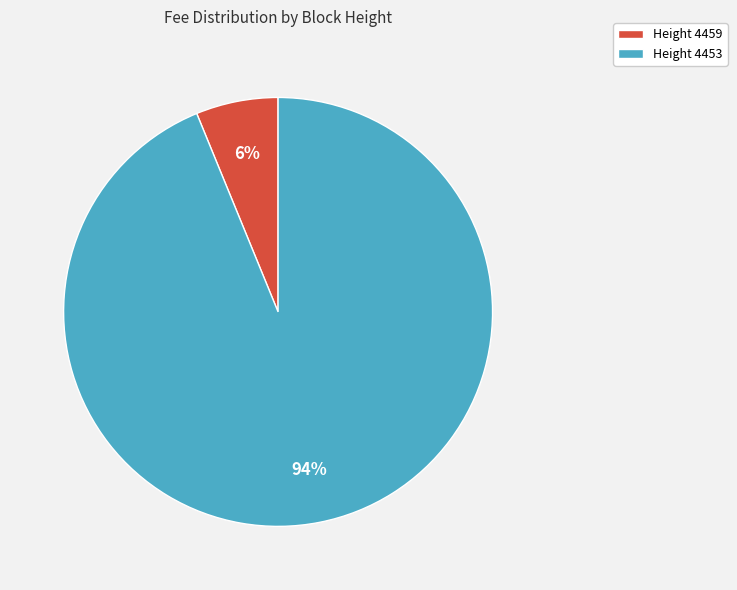

To the nearest percent, what percentage of the pie is Height 4459?

6%